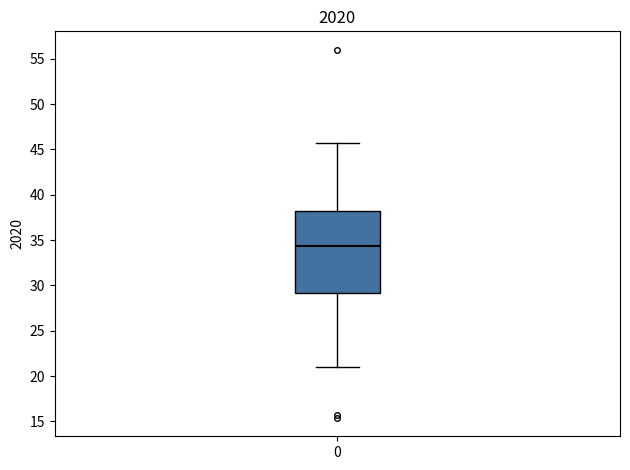

Transcribe this box plot: give where the median line is, the range the box spans, and where the two whiskers end, as read against the y-axis. The values are not printed on the chart, so give them approximately, as read against the axis.

median 34.5, box 29.0 to 38.0, whiskers 21.0 to 45.5